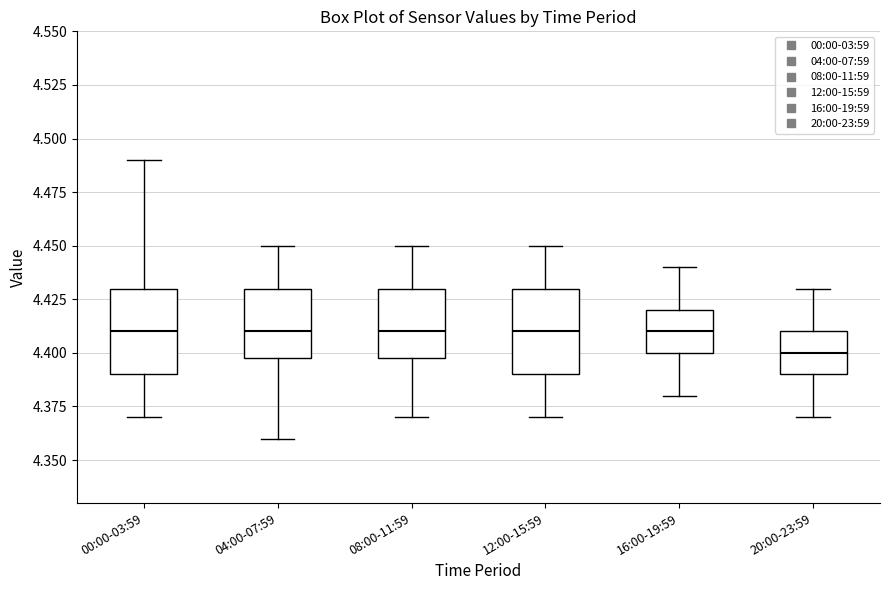

Where is the lower edge of the box for 08:00-11:59 on the y-axis? The values are not printed on the chart, so give them approximately, as read against the axis.

4.40